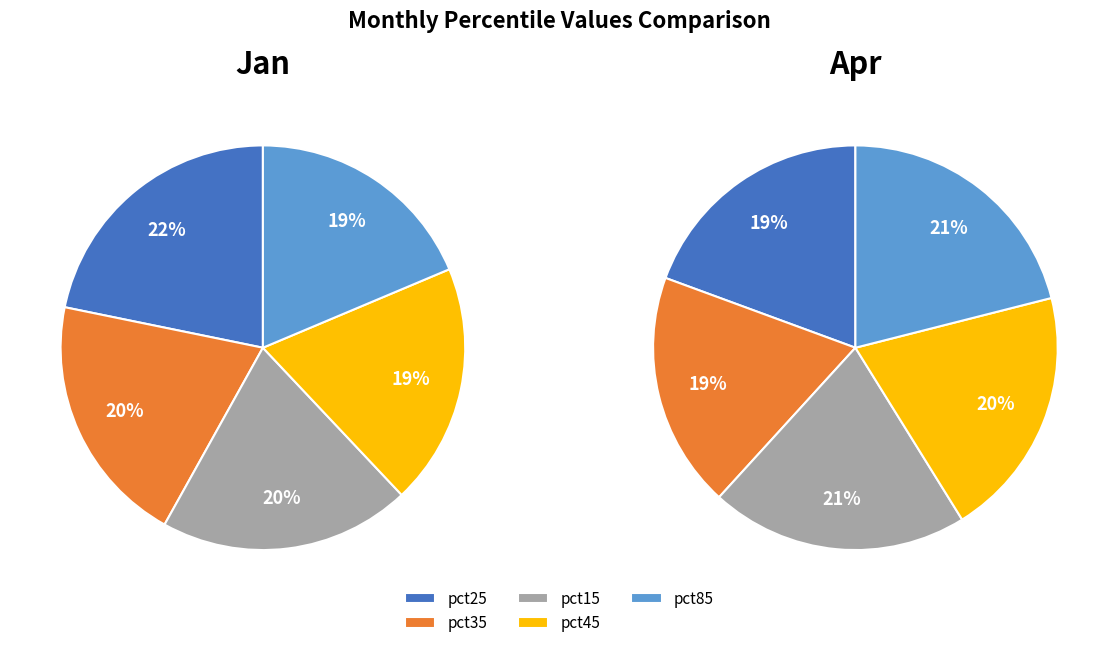

Is there any slice that represents more than half of the pie?

No